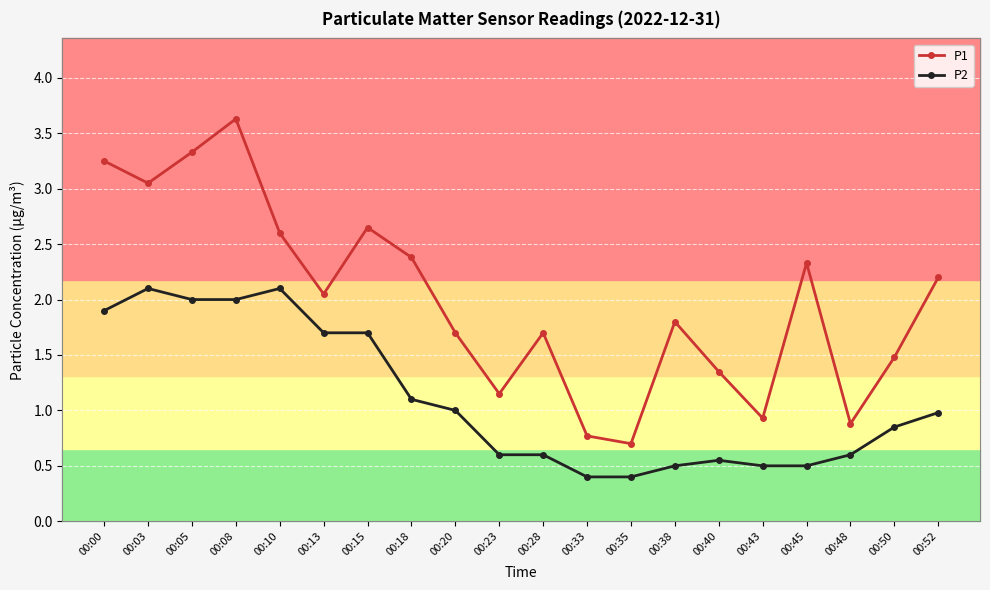

What is the spread (max minus min) of values at 00:38?

1.3